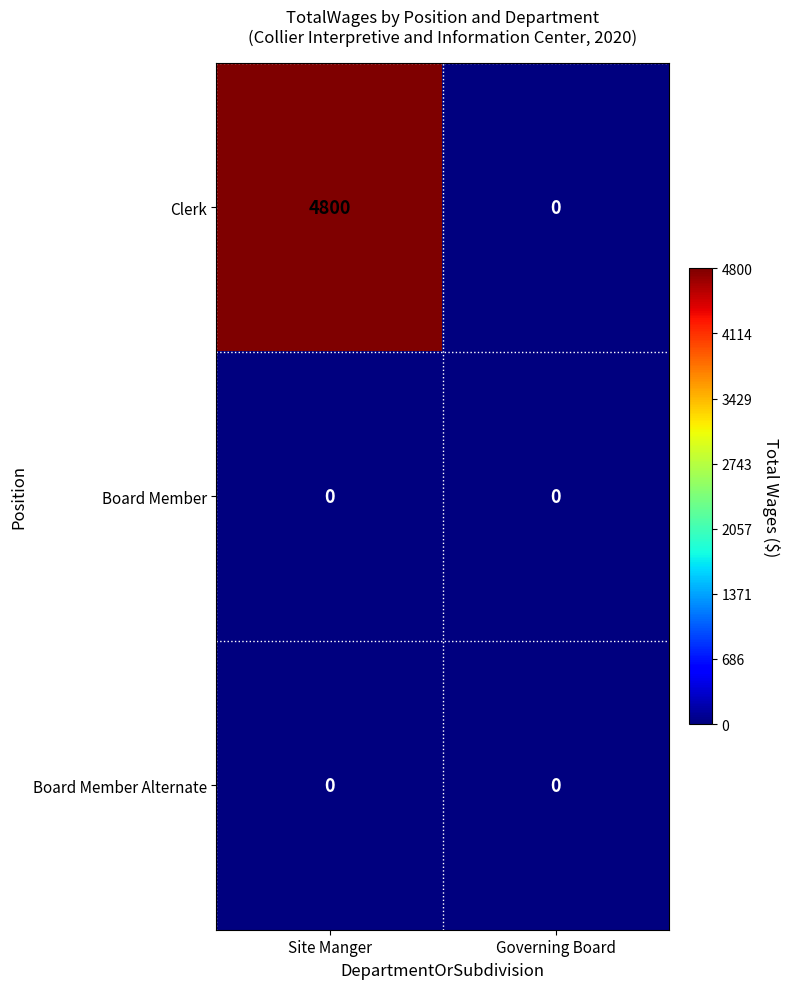

How many distinct data groups are displayed?

3